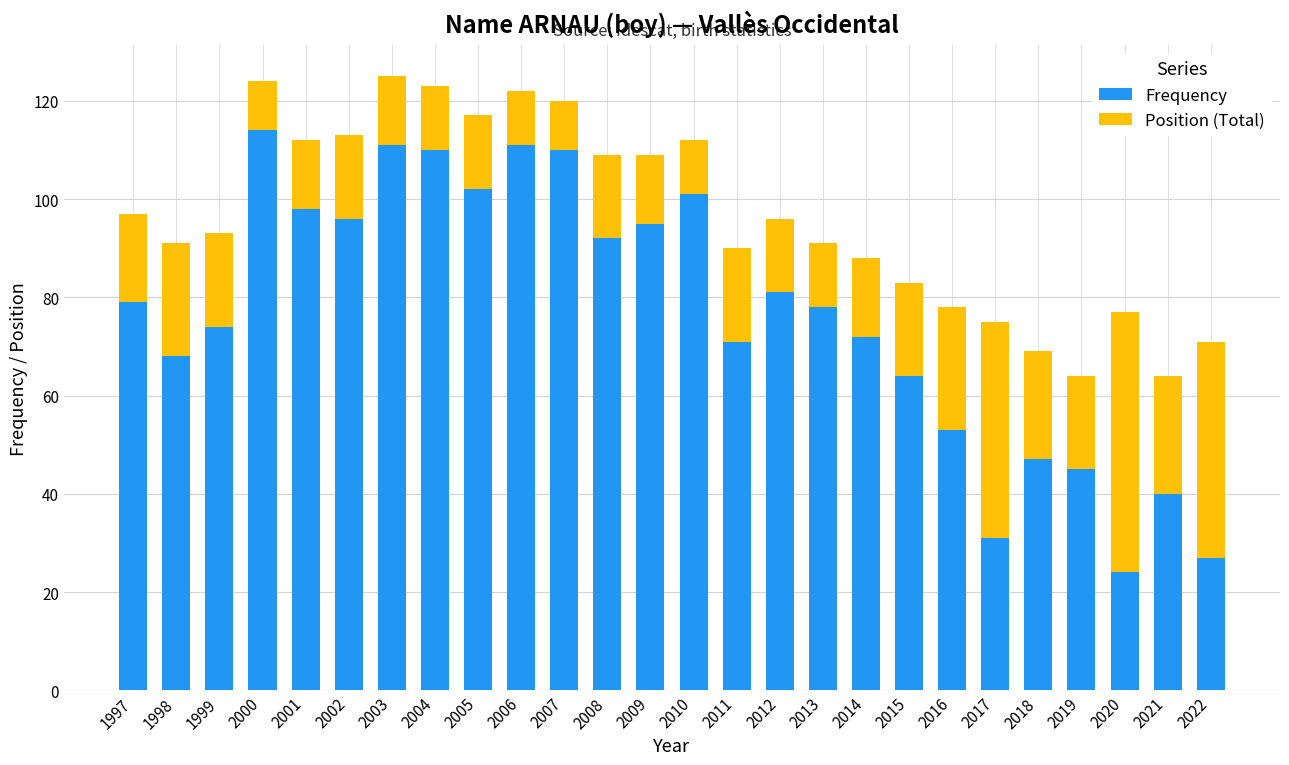

What is the difference between the second highest and second lowest values in the Frequency series?

84